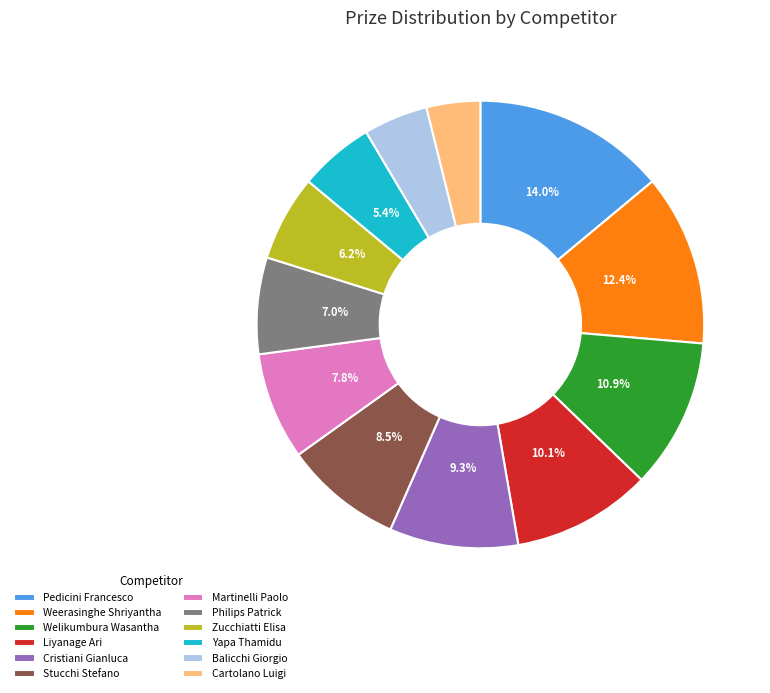

To the nearest percent, what is the combined percentage of Weerasinghe Shriyantha and Cristiani Gianluca?

22%